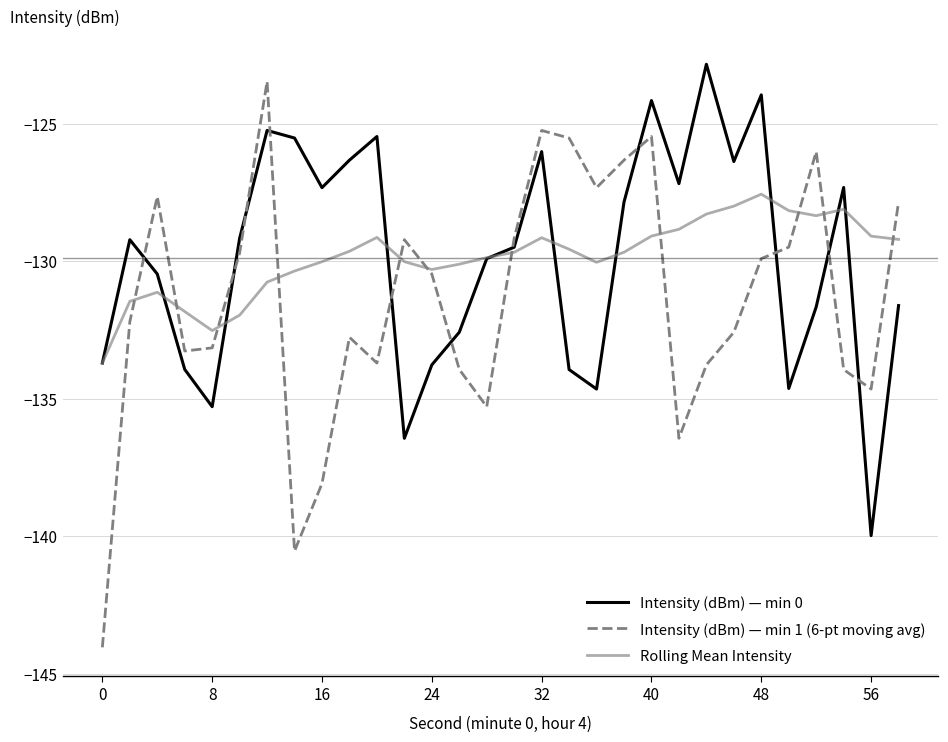

What is the minimum value shown in the chart?

-144.0